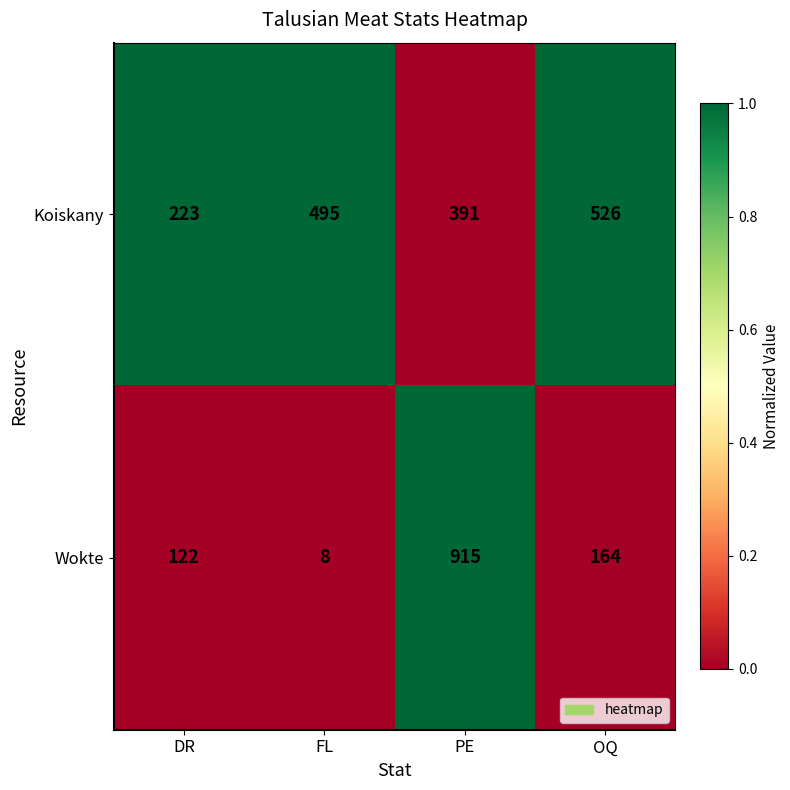

What is the sum of the Wokte values at DR and OQ?

286